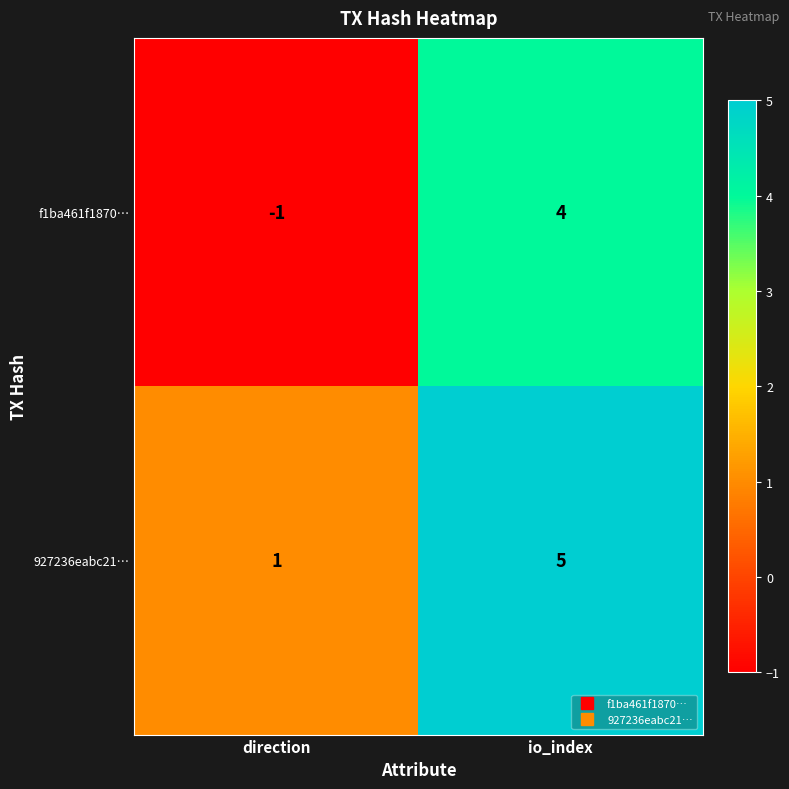

List the series in order of their overall mean, highest first.

927236eabc21…, f1ba461f1870…